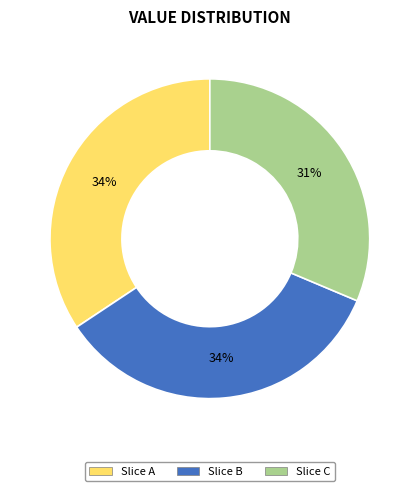

Does any single category account for the majority?

No